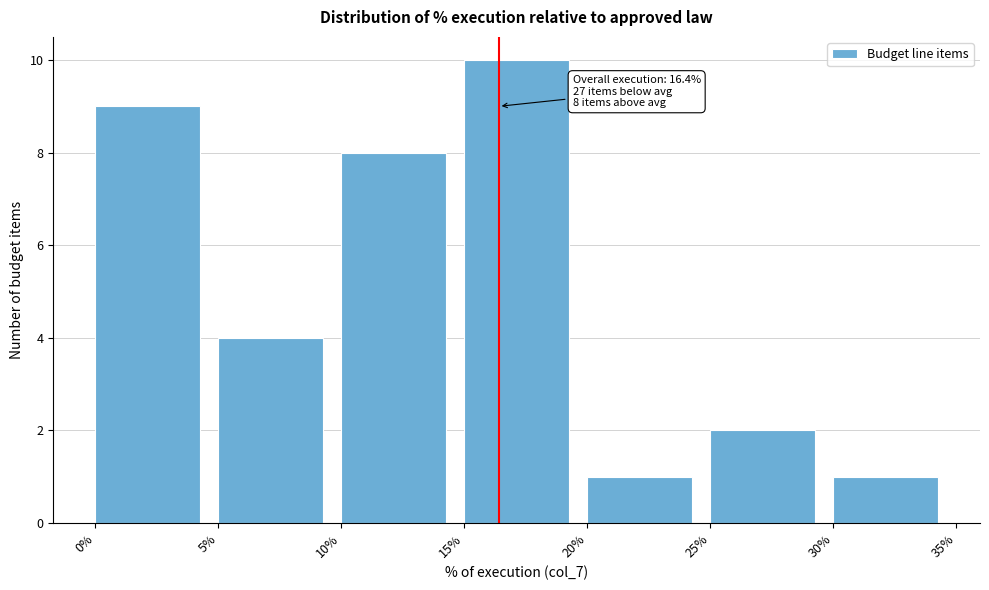

Which range on the x-axis has the tallest bar?

15% to 20%